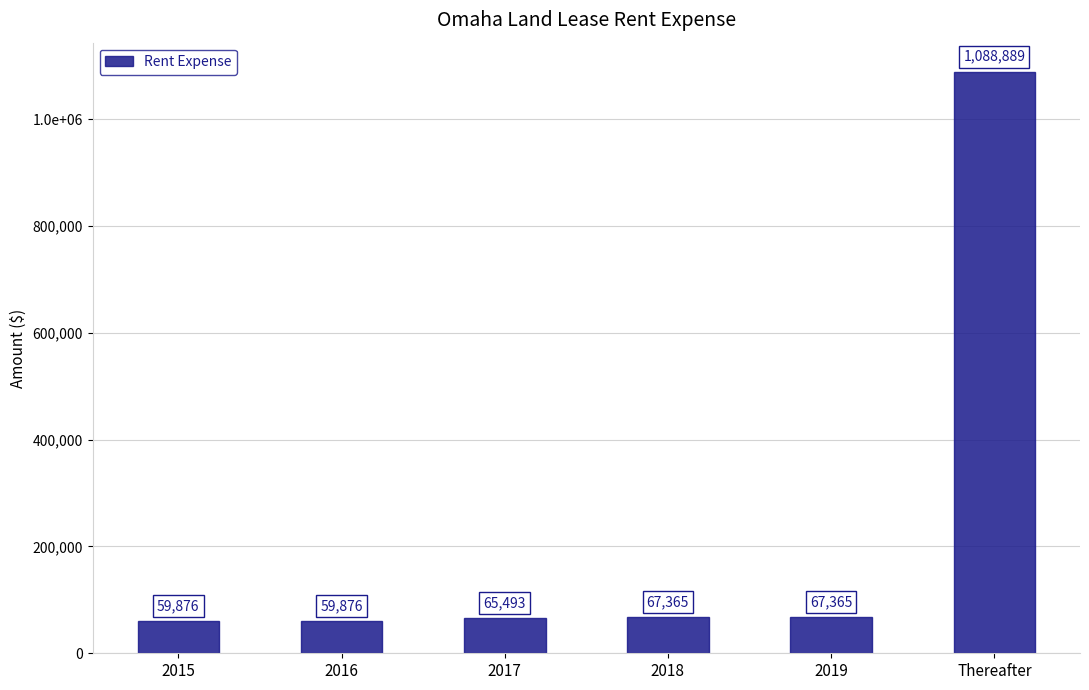

What is the value of the 6th bar from the left?

1088889